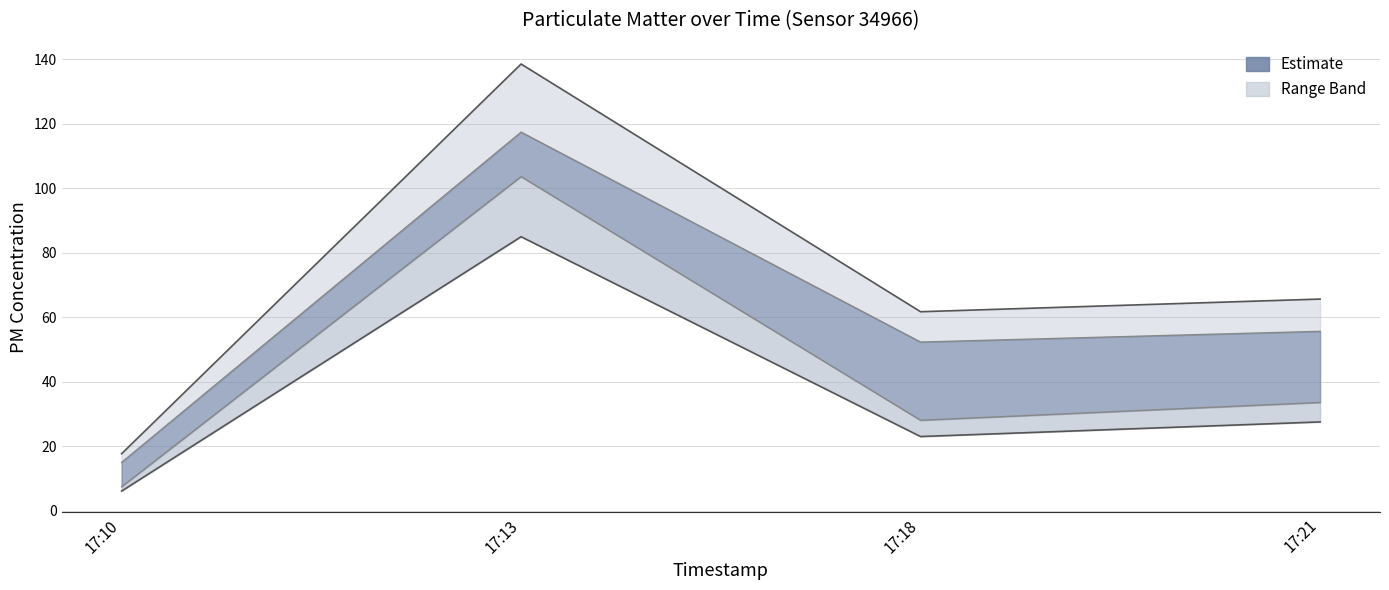

What is the approximate value of P2 at 17:18?

23.0